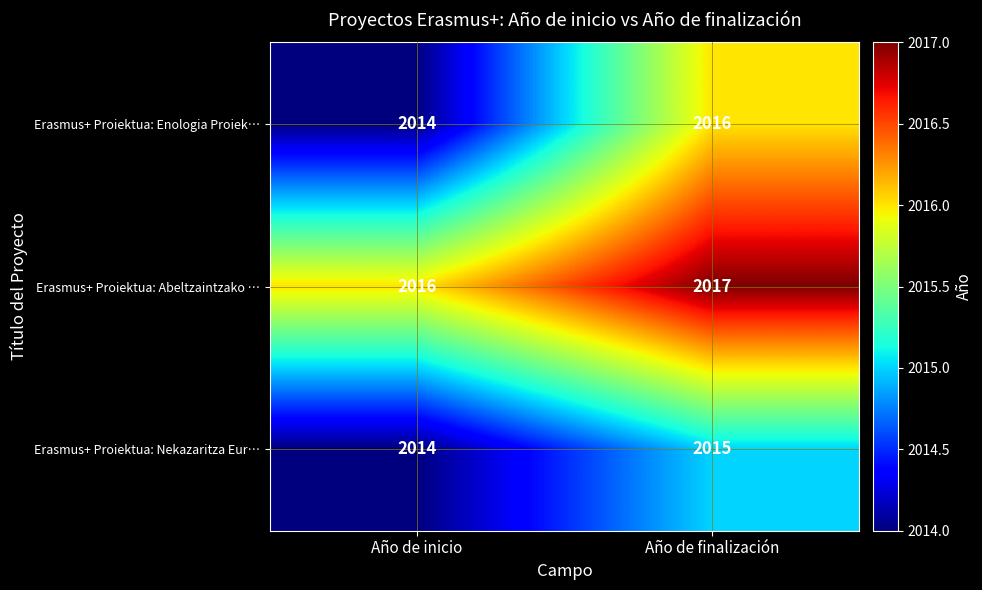

Reading right to left, extract all data points from this chart.

Erasmus+ Proiektua: Enologia Proiek…: 2016	2014
Erasmus+ Proiektua: Abeltzaintzako …: 2017	2016
Erasmus+ Proiektua: Nekazaritza Eur…: 2015	2014